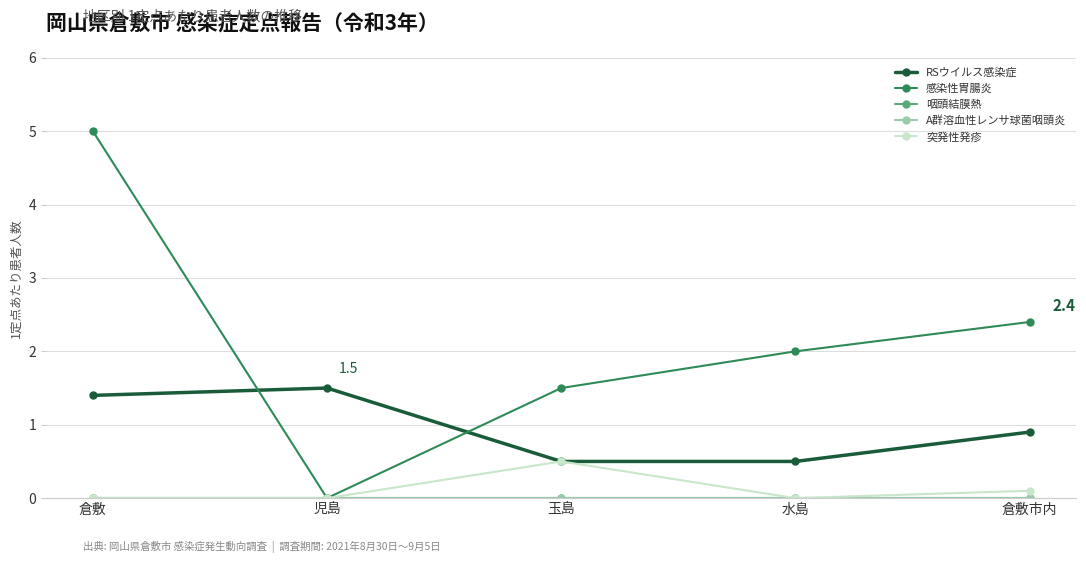

Is this an area chart (filled region under the line)?

No